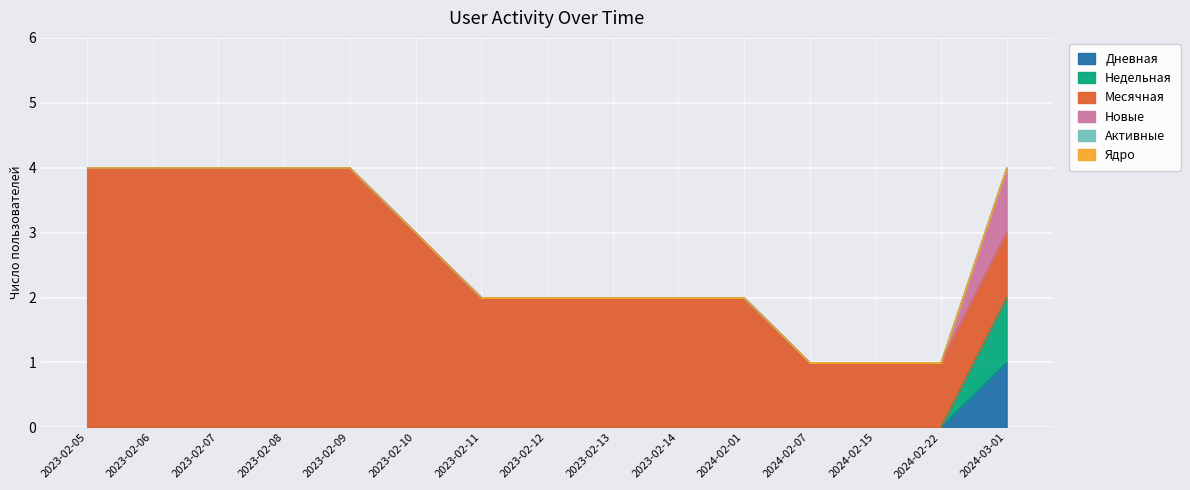

Which series has the largest total across all categories?

Месячная